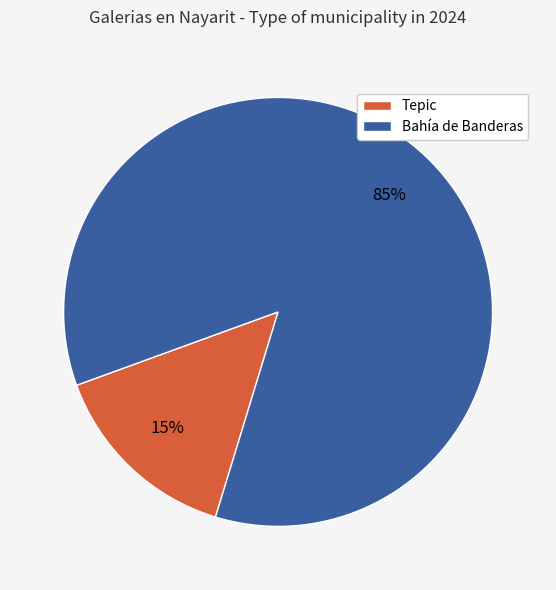

Does any single category account for the majority?

Yes